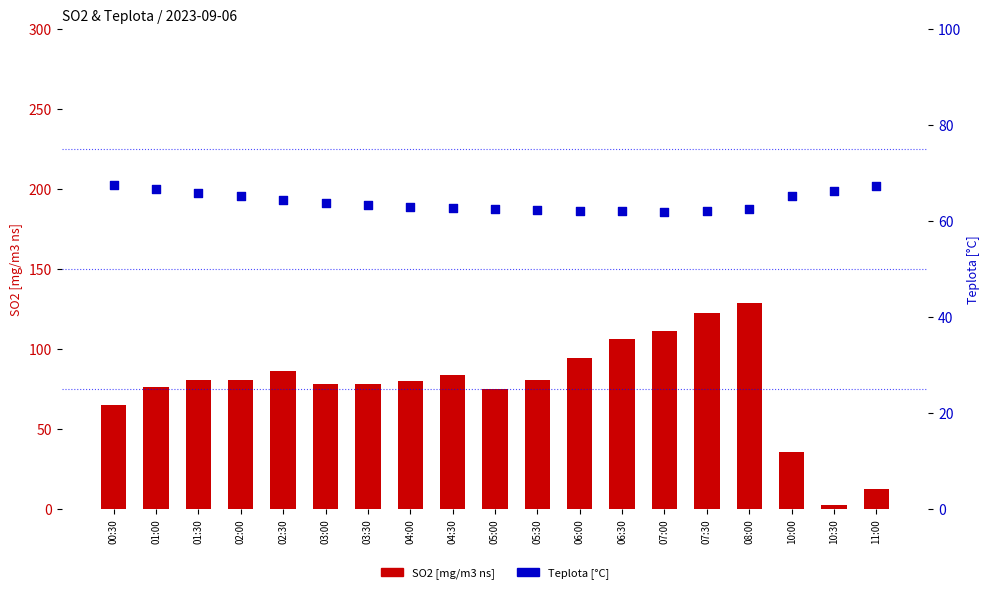

Which series has the widest spread of Y values?

SO2